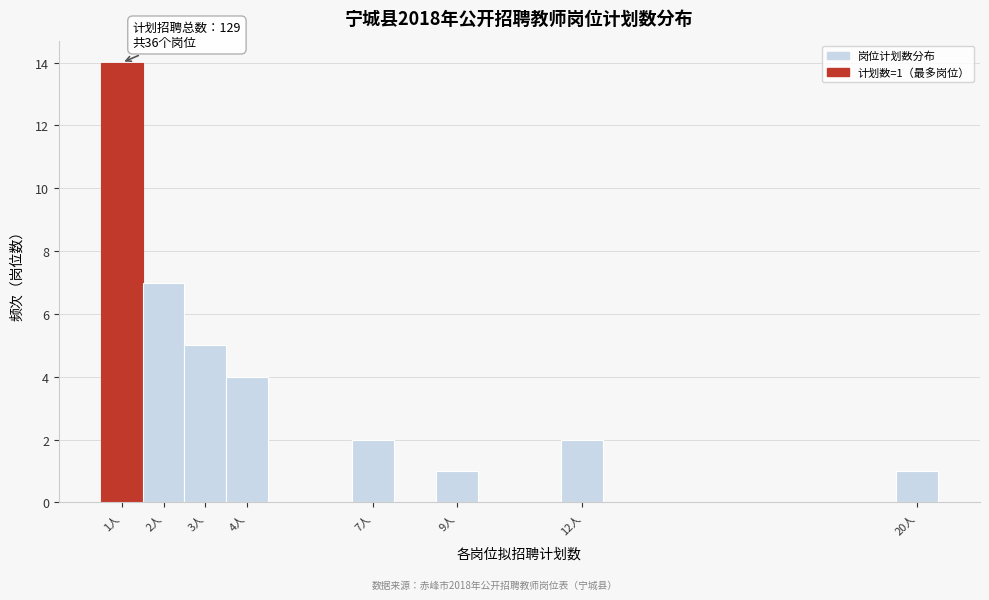

Which range on the x-axis has the tallest bar?

0.5 to 1.5